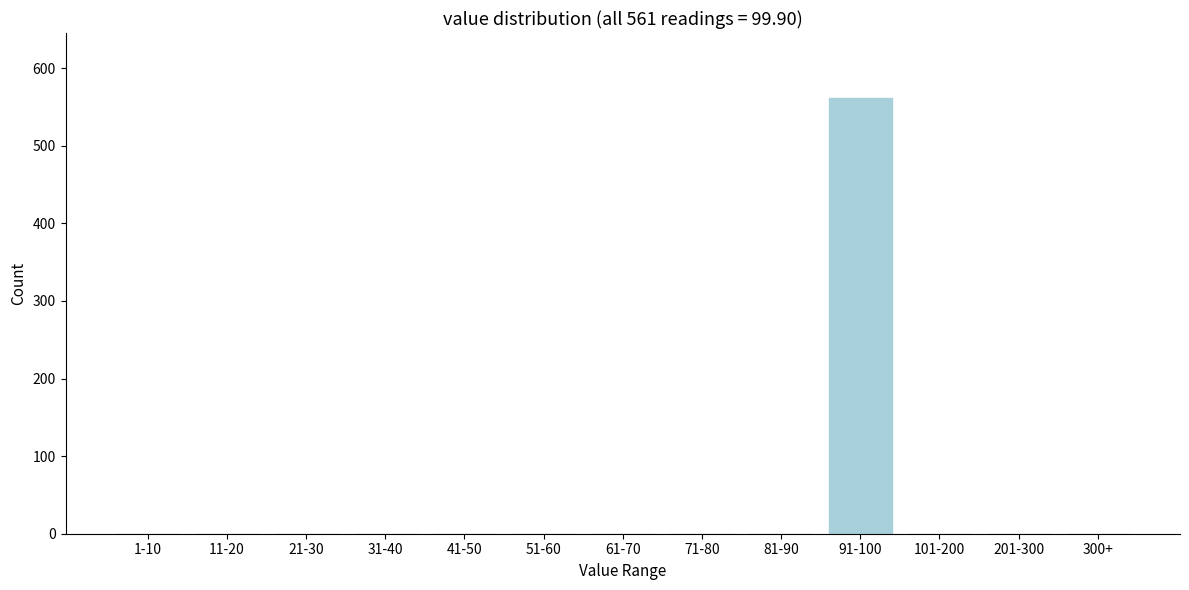

Reading left to right, transcribe all the data shown in this chart.

1-10=0	11-20=0	21-30=0	31-40=0	41-50=0	51-60=0	61-70=0	71-80=0	81-90=0	91-100=561	101-200=0	201-300=0	300+=0